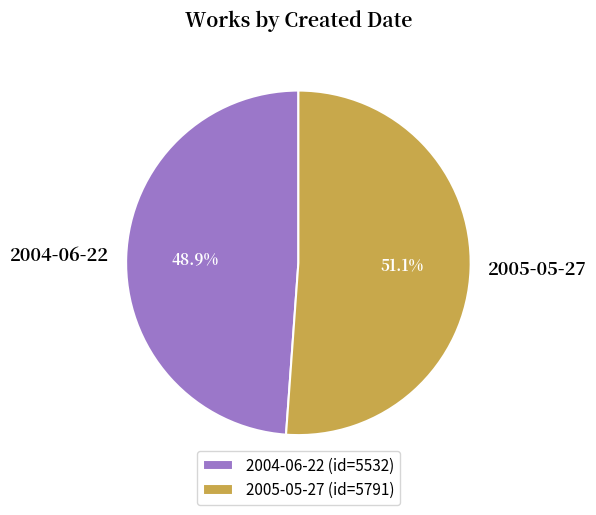

Approximately how many times larger is the value at 2004-06-22 compared to 2005-05-27?

1.0